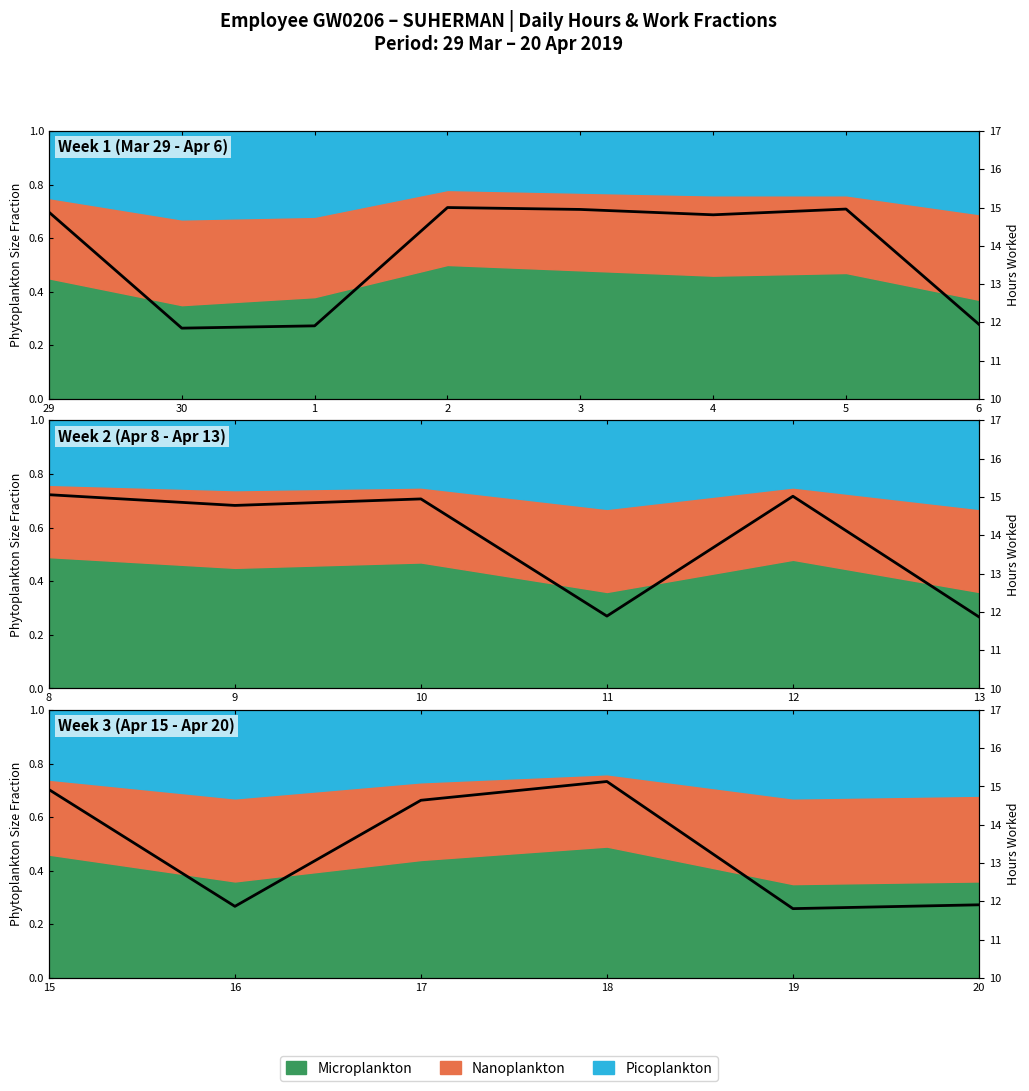

What is the minimum value shown in the chart?

11.8